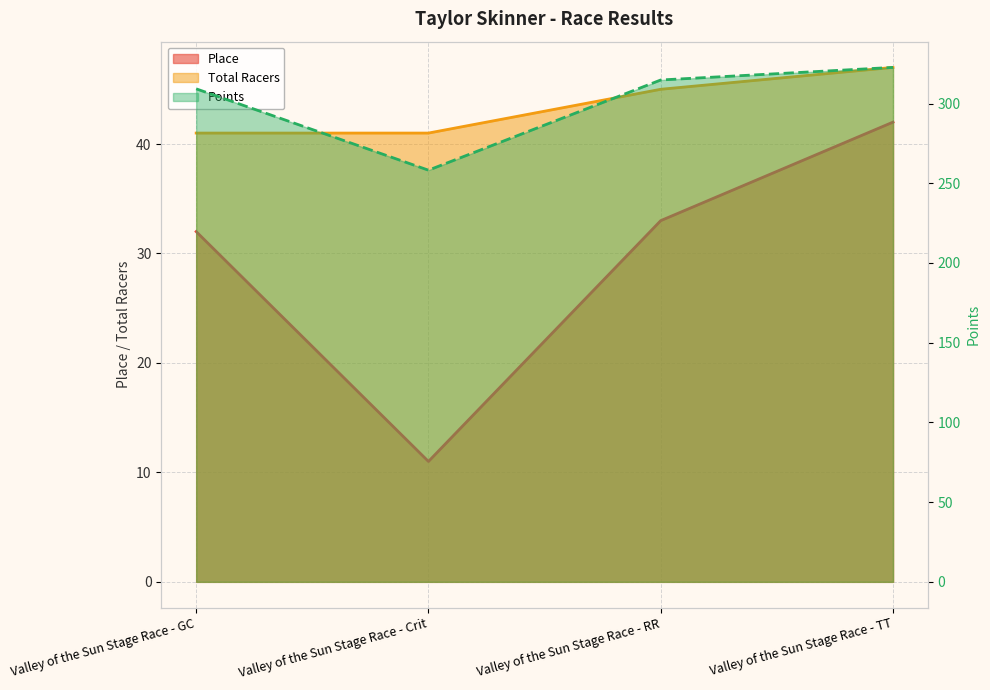

Between Valley of the Sun Stage Race - GC and Valley of the Sun Stage Race - TT, which series saw the biggest shift?

Points